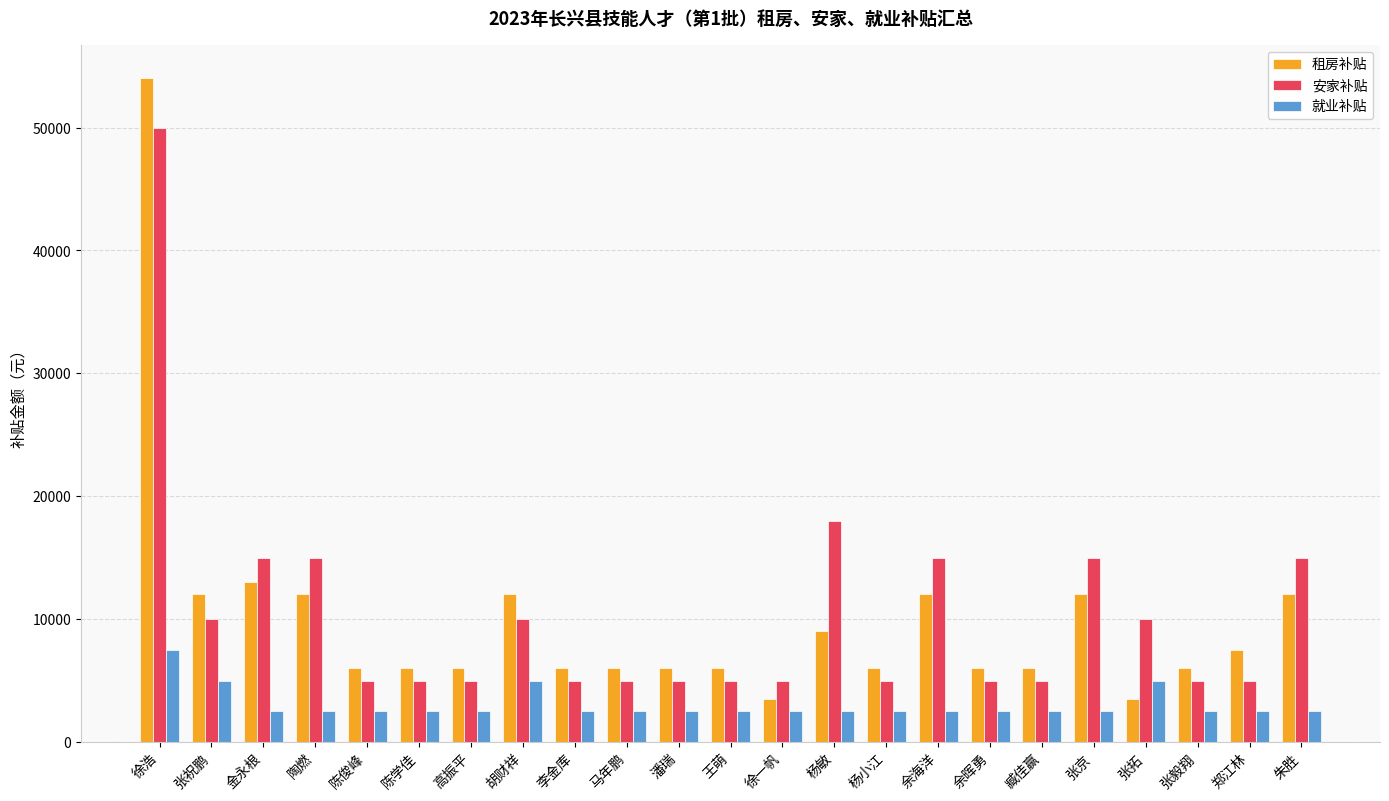

What is the spread (max minus min) of values at 郑江林?

5000